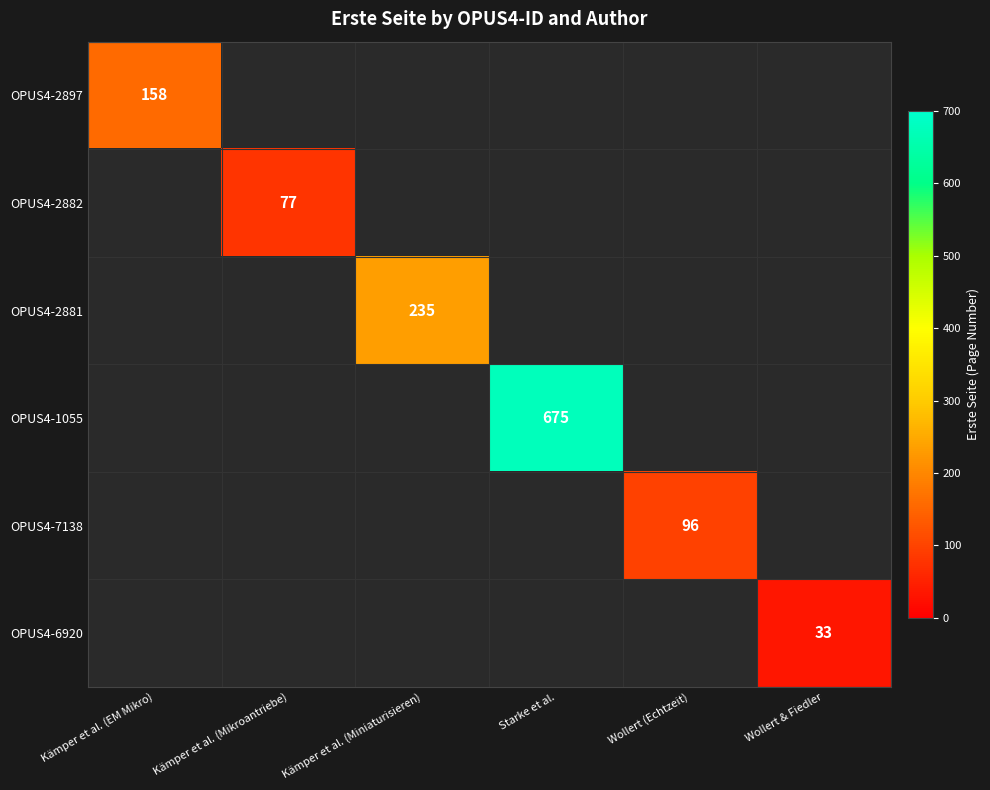

The OPUS4-1055 series shows 226 at Starke et al.. True or false?

False